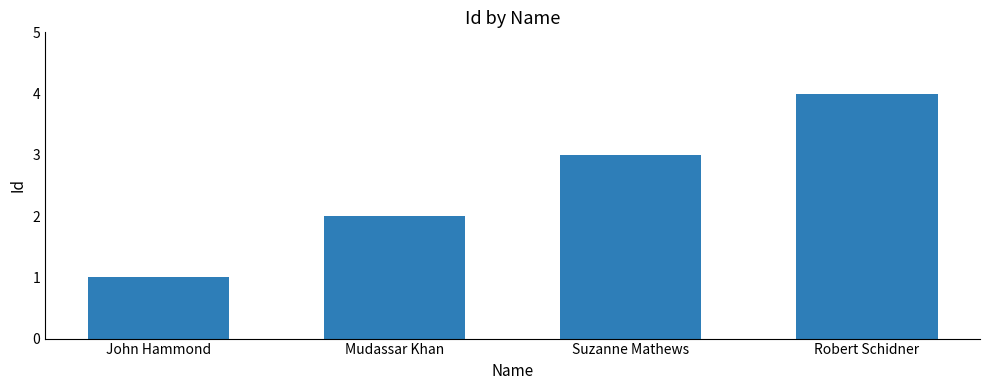

What is the sum of the values at Suzanne Mathews and Mudassar Khan?

5